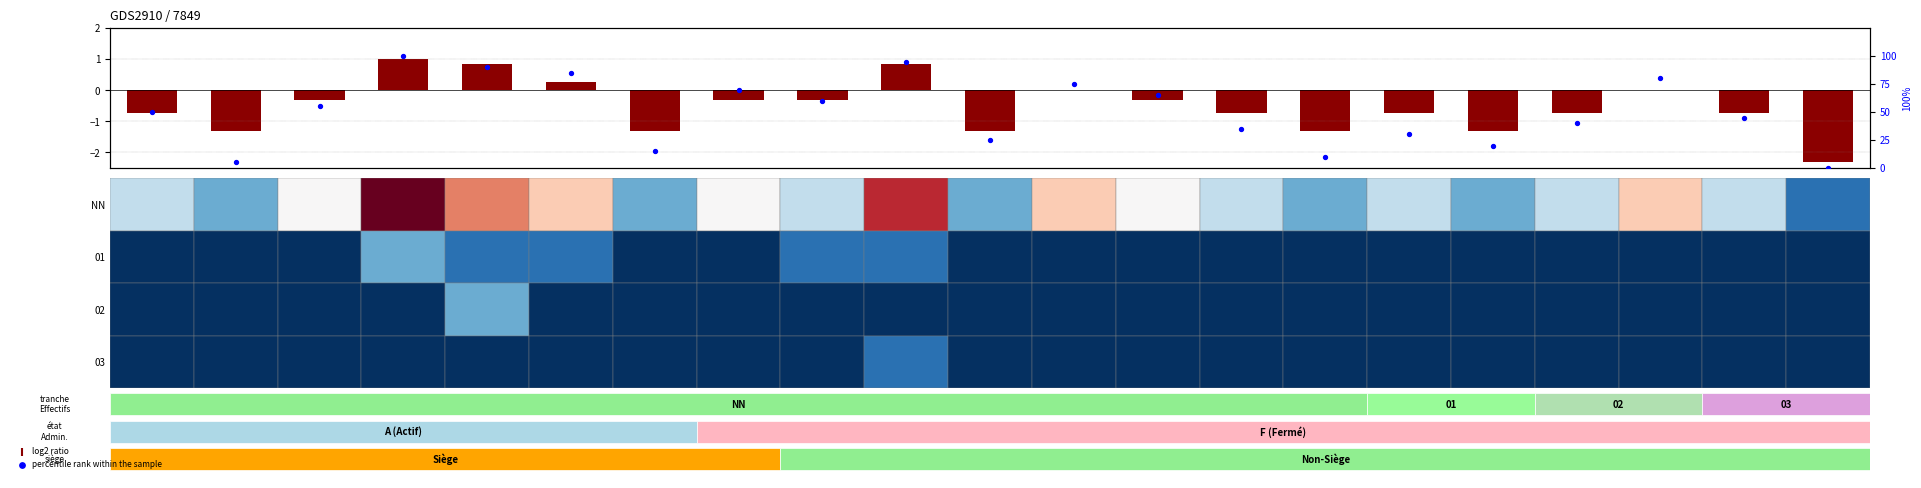

Is the value of log2 ratio at 10 greater than the value of percentile rank within the sample at 48?

No